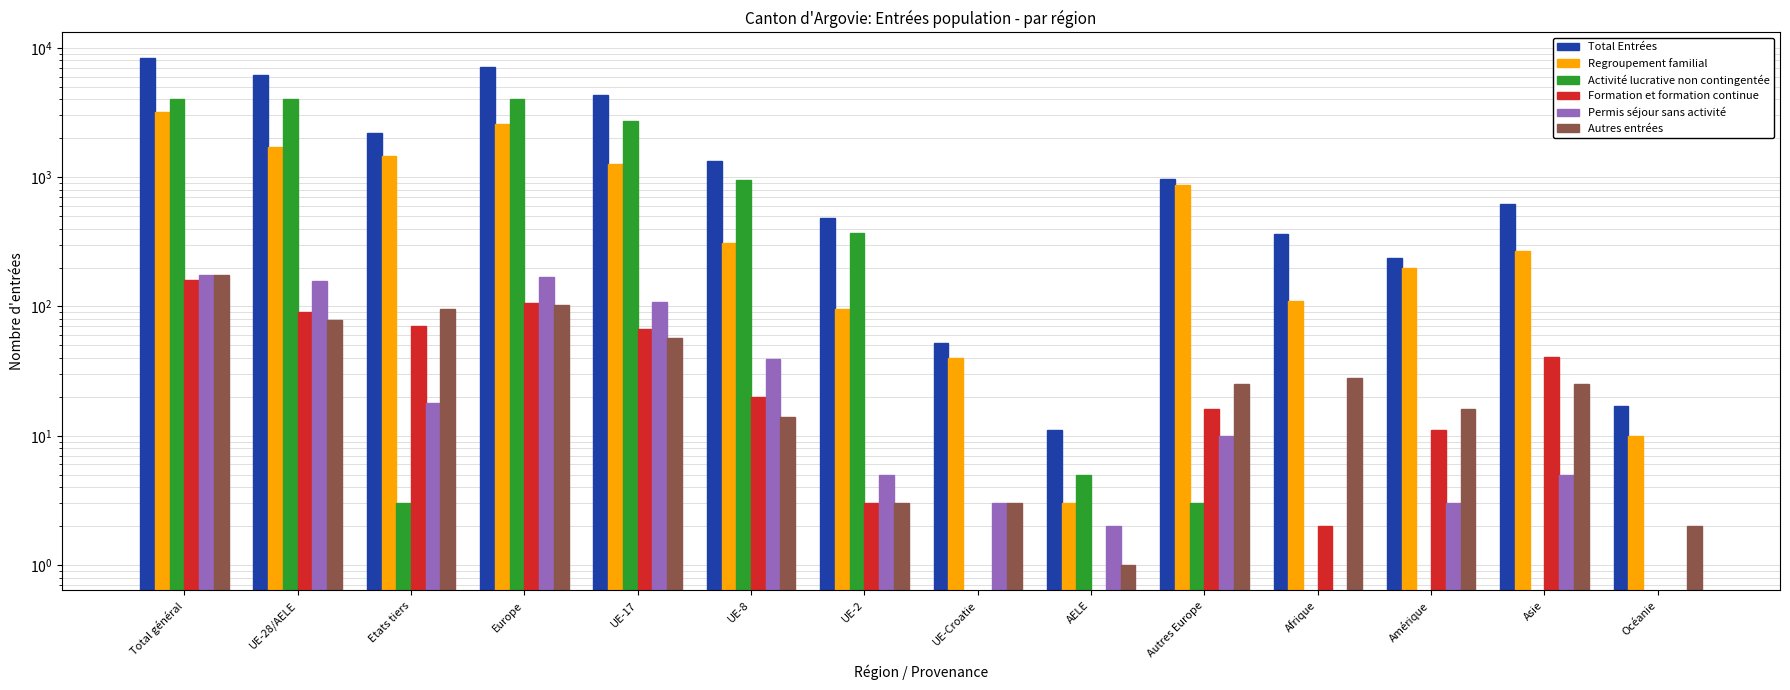

The value of Regroupement familial at Etats tiers is 1456. True or false?

True